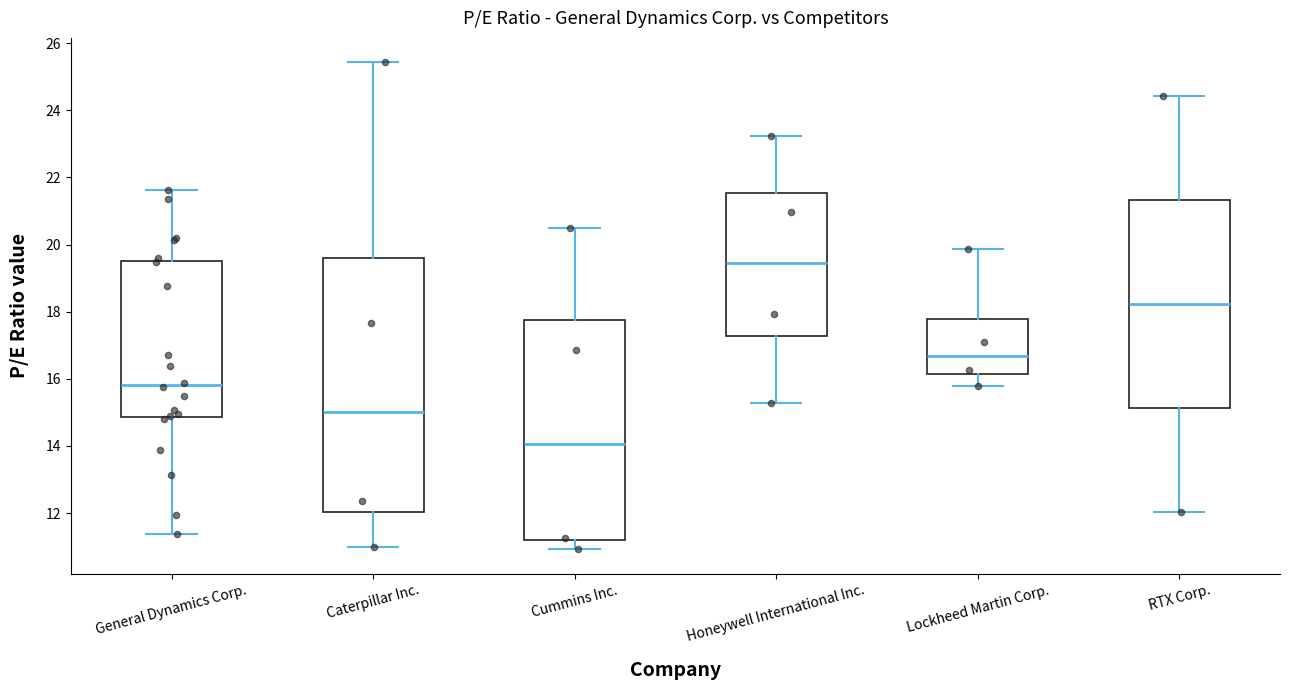

Which box has the highest median line?

Honeywell International Inc.